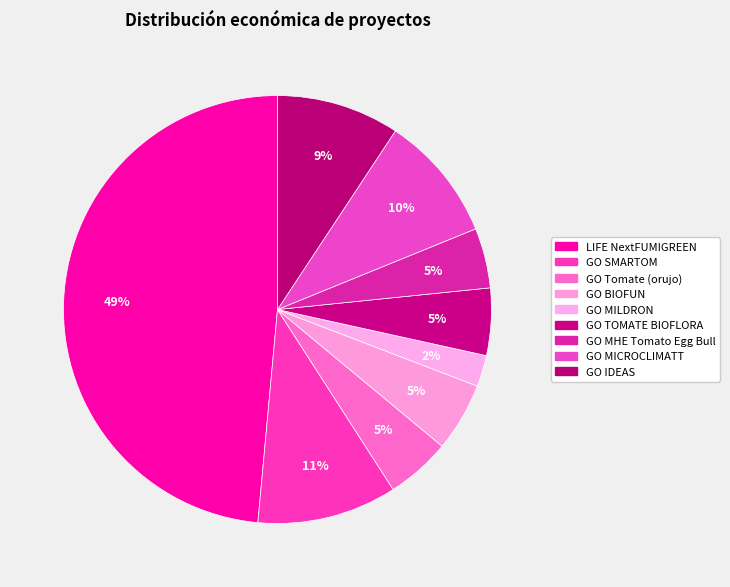

Count the number of slices in the pie.

9